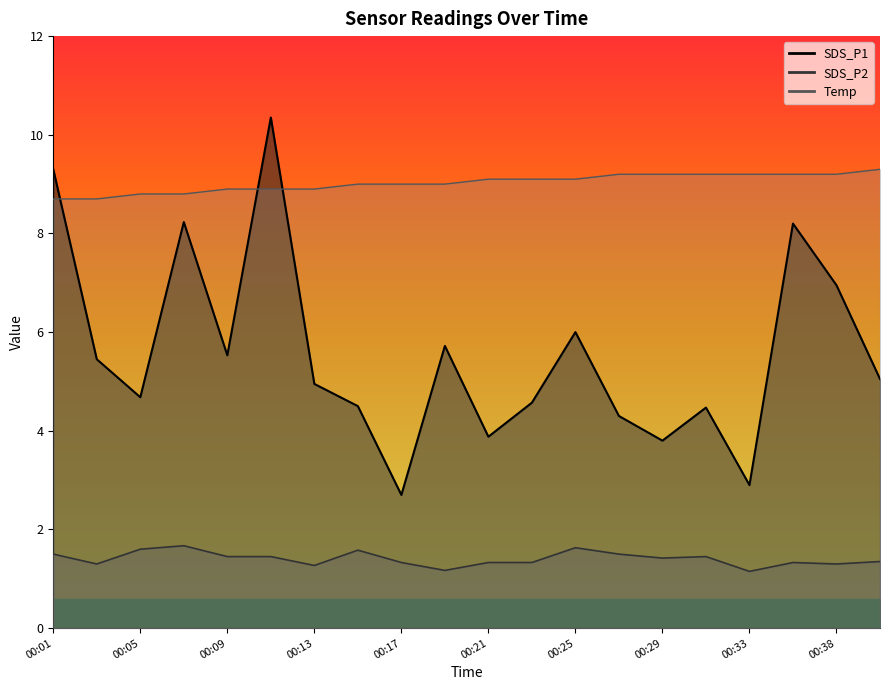

Reading left to right, transcribe all the data shown in this chart.

SDS_P1: 00:01=9.3	00:03=5.5	00:05=4.7	00:07=8.2	00:09=5.5	00:11=10.3	00:13=5.0	00:15=4.5	00:17=2.7	00:19=5.7	00:21=3.9	00:23=4.6	00:25=6.0	00:27=4.3	00:29=3.8	00:31=4.5	00:33=2.9	00:36=8.2	00:38=7.0	00:40=5.0
SDS_P2: 00:01=1.5	00:03=1.3	00:05=1.6	00:07=1.7	00:09=1.4	00:11=1.4	00:13=1.3	00:15=1.6	00:17=1.3	00:19=1.2	00:21=1.3	00:23=1.3	00:25=1.6	00:27=1.5	00:29=1.4	00:31=1.4	00:33=1.1	00:36=1.3	00:38=1.3	00:40=1.4
Temp: 00:01=8.7	00:03=8.7	00:05=8.8	00:07=8.8	00:09=8.9	00:11=8.9	00:13=8.9	00:15=9.0	00:17=9.0	00:19=9.0	00:21=9.1	00:23=9.1	00:25=9.1	00:27=9.2	00:29=9.2	00:31=9.2	00:33=9.2	00:36=9.2	00:38=9.2	00:40=9.3